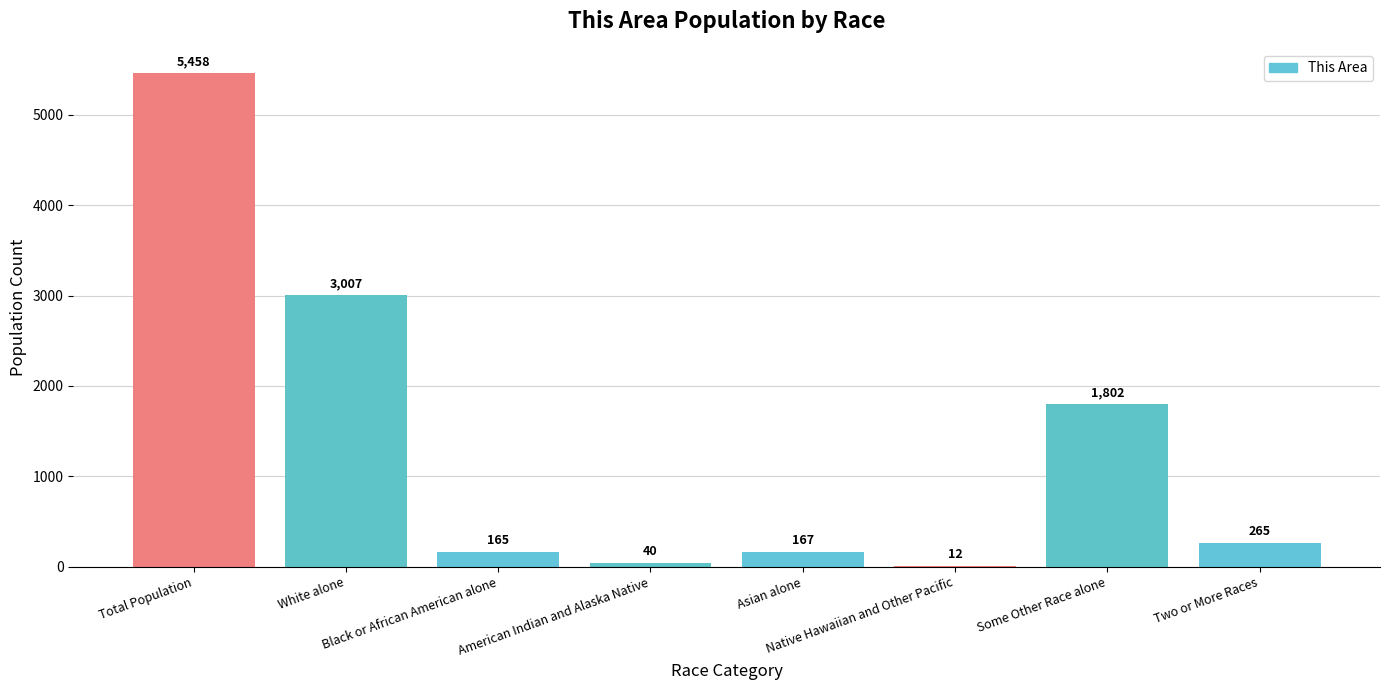

Reading left to right, what are all the values shown in this chart?

5458	3007	165	40	167	12	1802	265